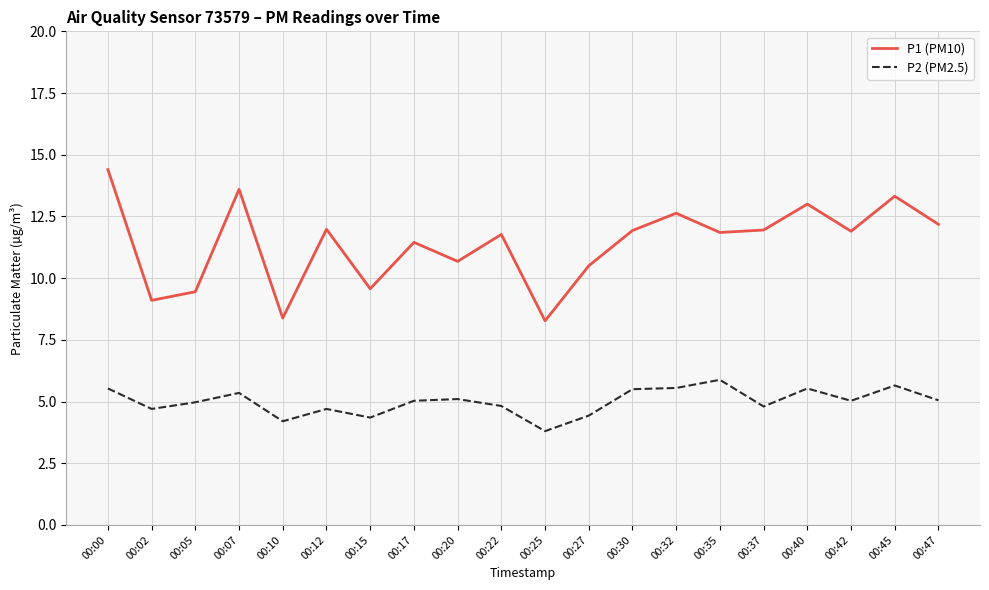

What is the minimum value for P1 (PM10)?

8.3